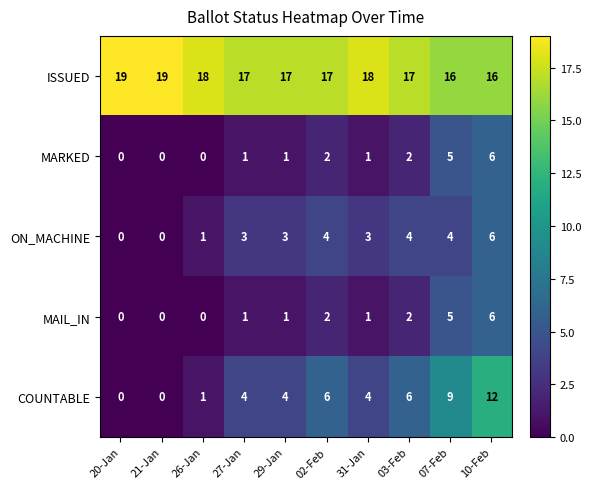

What value does the ON_MACHINE series have at 29-Jan?

3